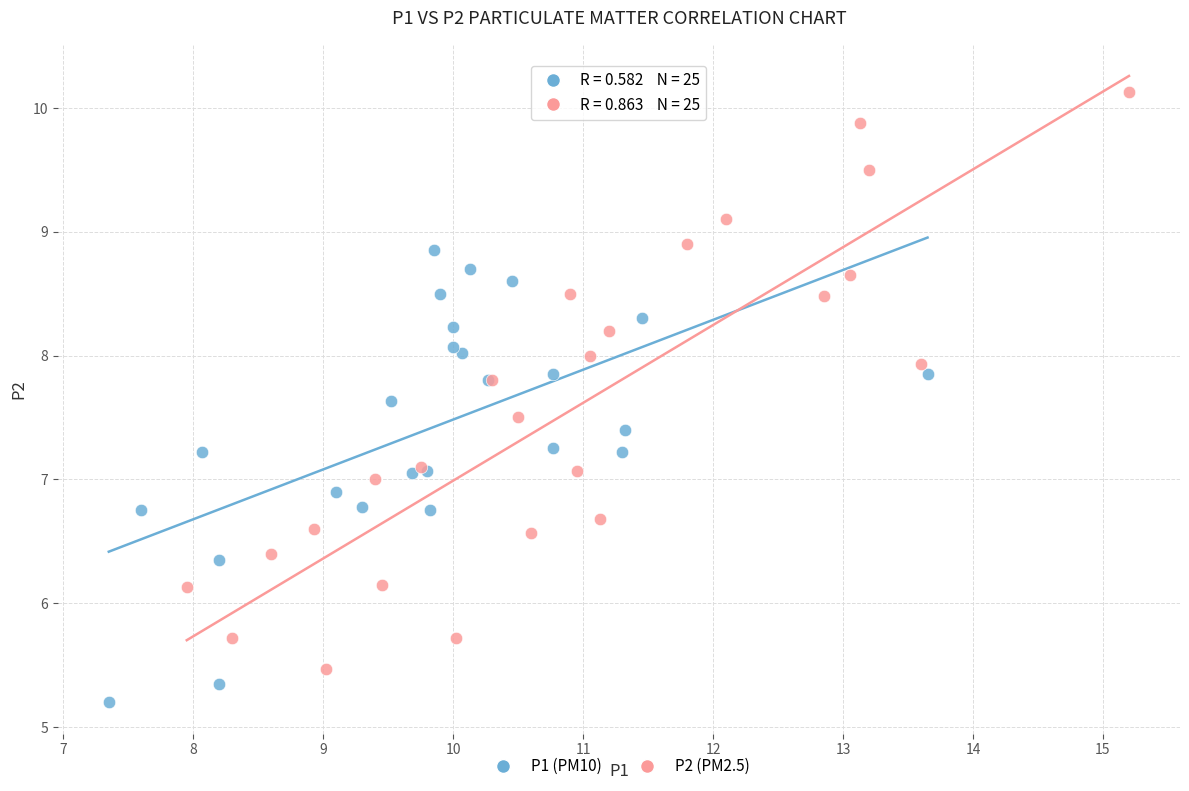

Which series reaches the maximum Y coordinate?

P2 (PM2.5)